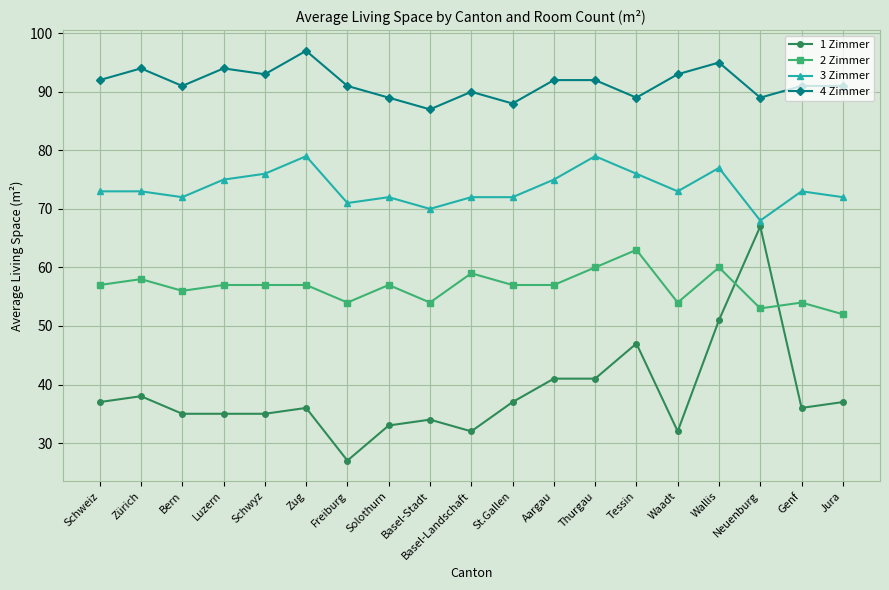

The 2 Zimmer series shows 63 at Tessin. True or false?

True